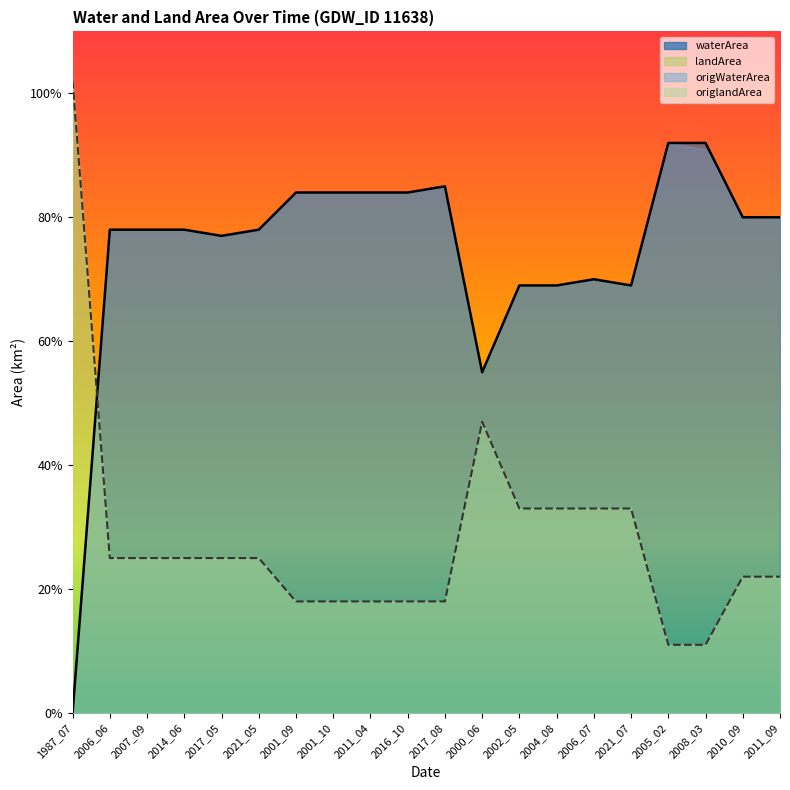

Reading left to right, list all the values displayed in this chart.

waterArea: 0.0	0.8	0.8	0.8	0.8	0.8	0.8	0.8	0.8	0.8	0.8	0.6	0.7	0.7	0.7	0.7	0.9	0.9	0.8	0.8
landArea: 1.0	0.2	0.2	0.2	0.2	0.2	0.2	0.2	0.2	0.2	0.2	0.5	0.3	0.3	0.3	0.3	0.1	0.1	0.2	0.2